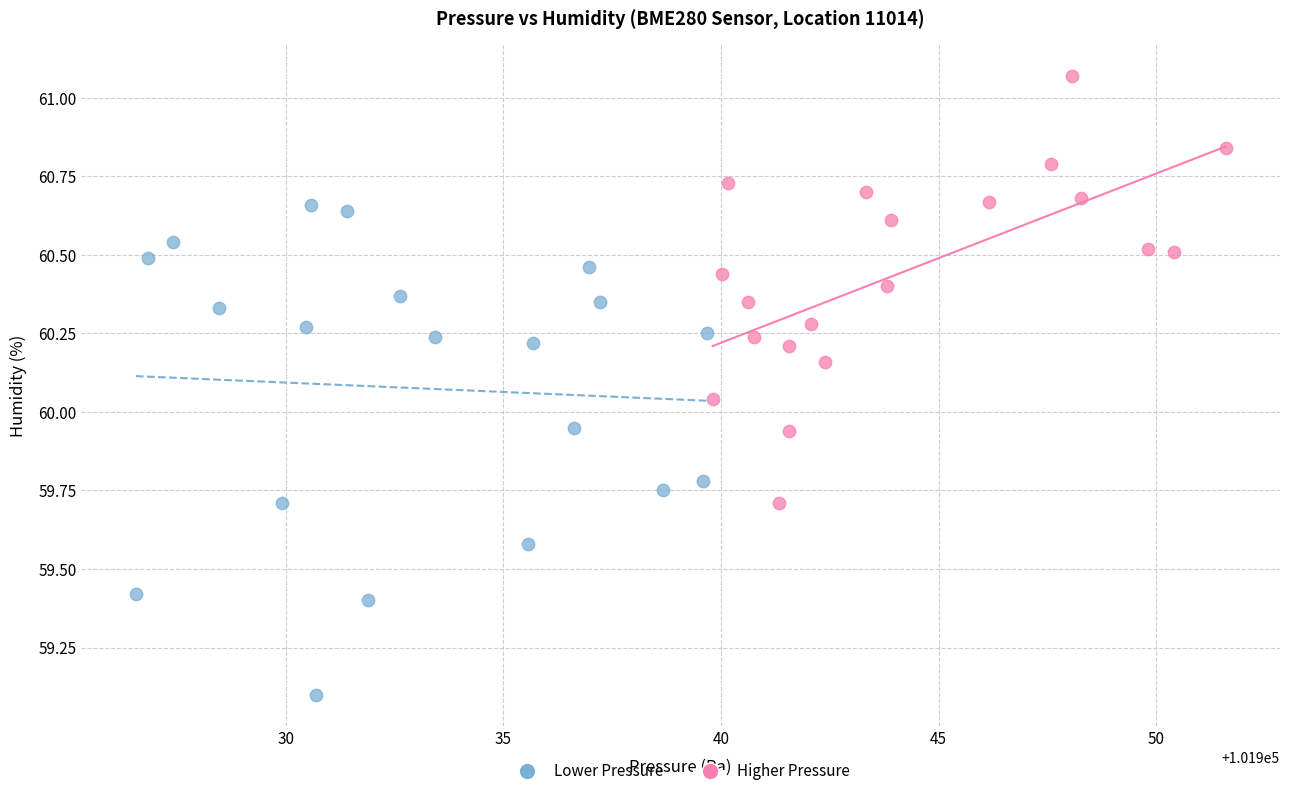

What are all the series names shown in the legend?

Lower Pressure, Higher Pressure